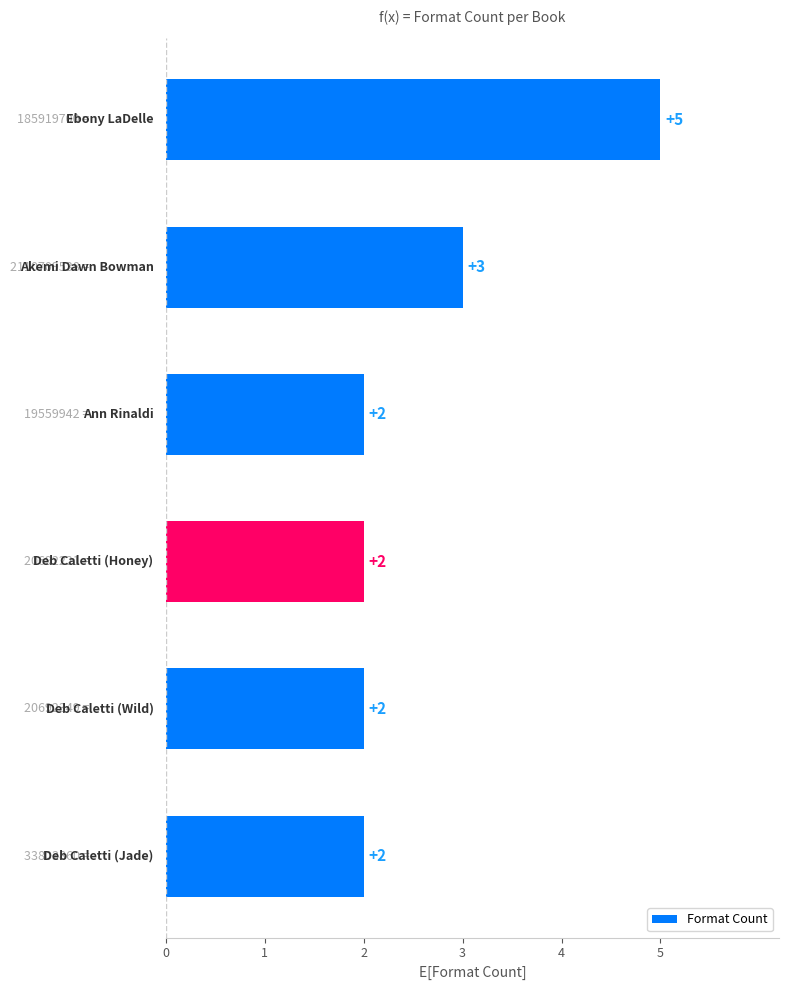

What is the minimum value shown in the chart?

2